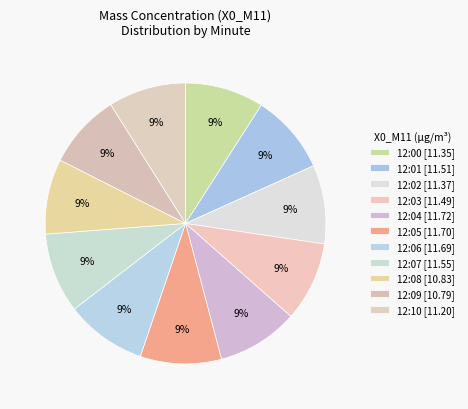

How many segments does this pie chart have?

11